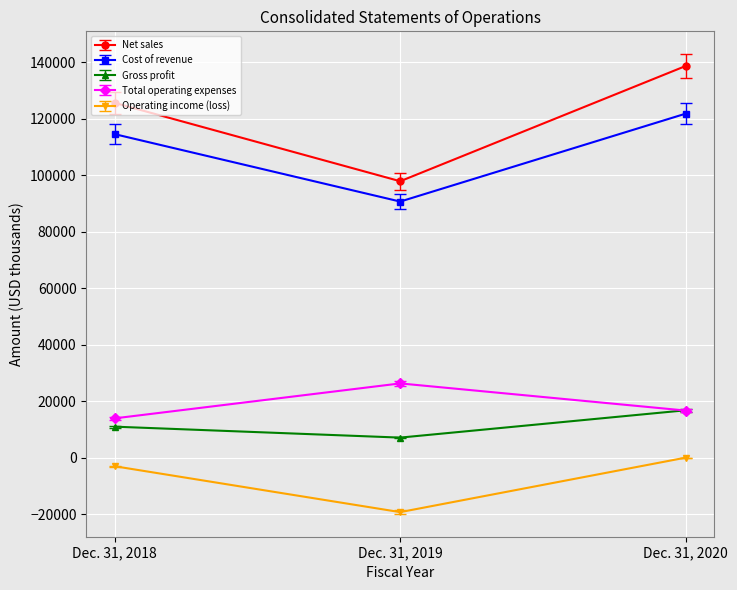

Which series has the largest total across all categories?

Net sales